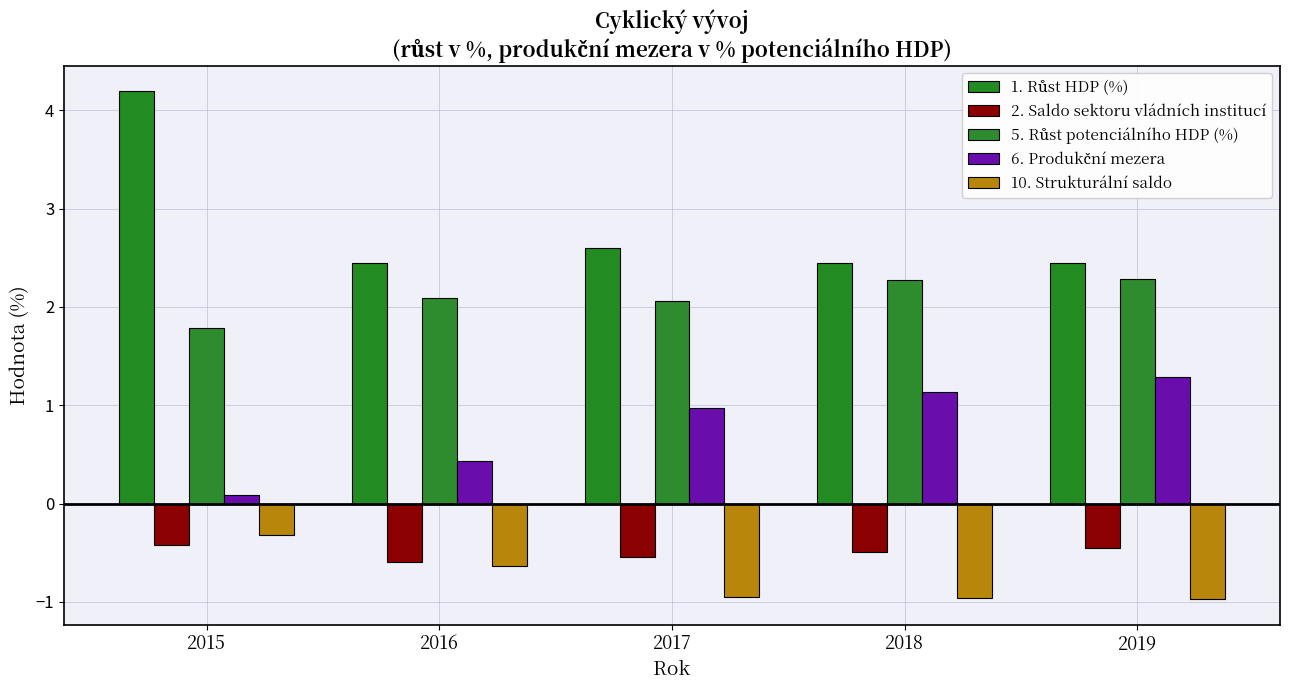

What is the lowest value of the 5. Růst potenciálního HDP (%) series?

1.8